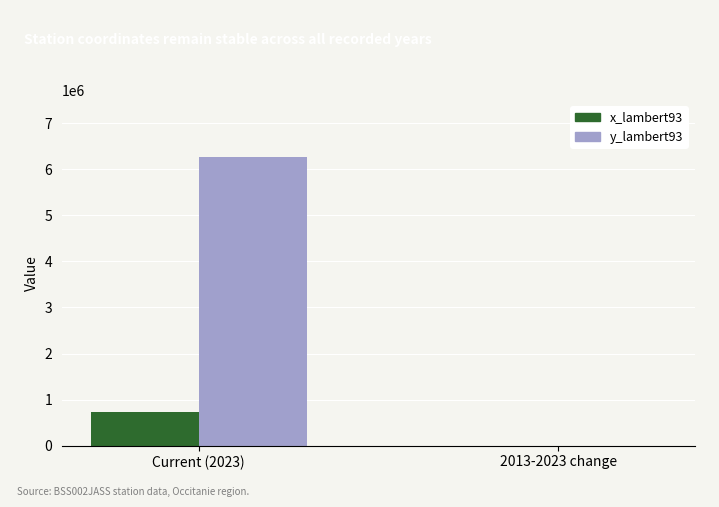

Which series has the largest total across all categories?

y_lambert93